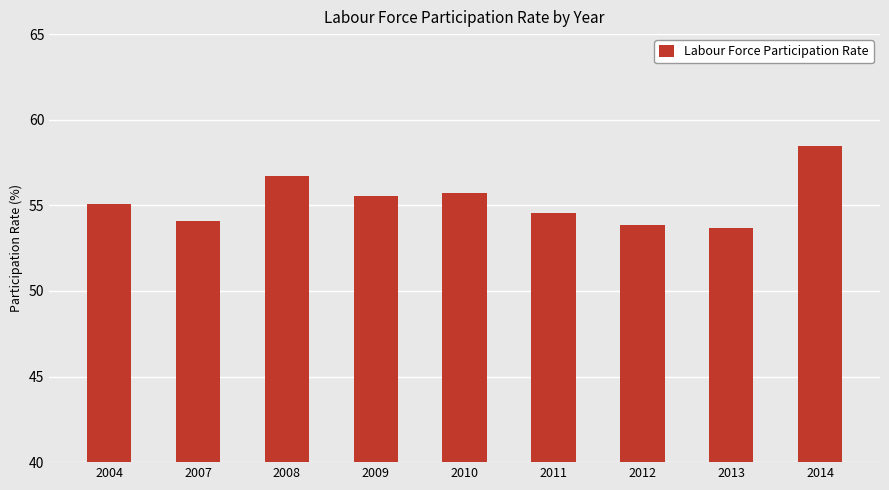

What value does the data have at 2010?

55.7